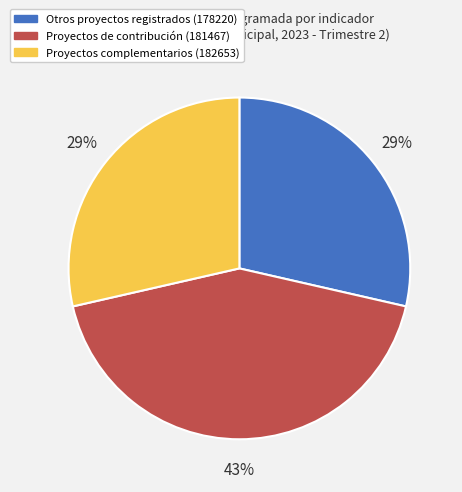

Which category has the biggest portion of the pie?

Proyectos de contribución (181467)